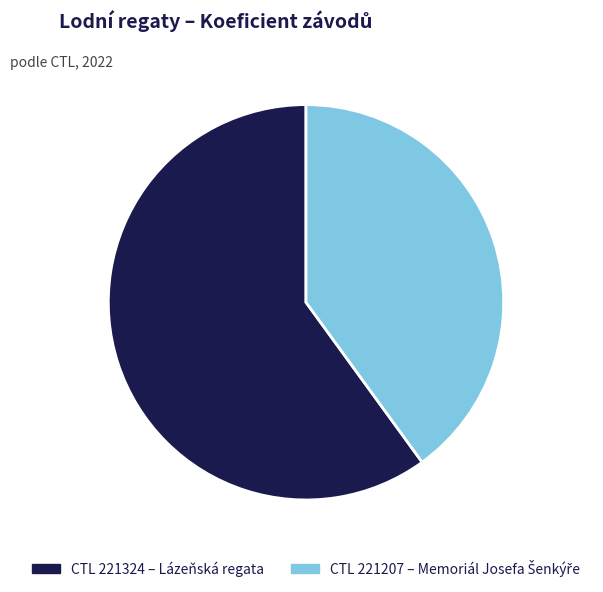

Is there any slice that represents more than half of the pie?

Yes